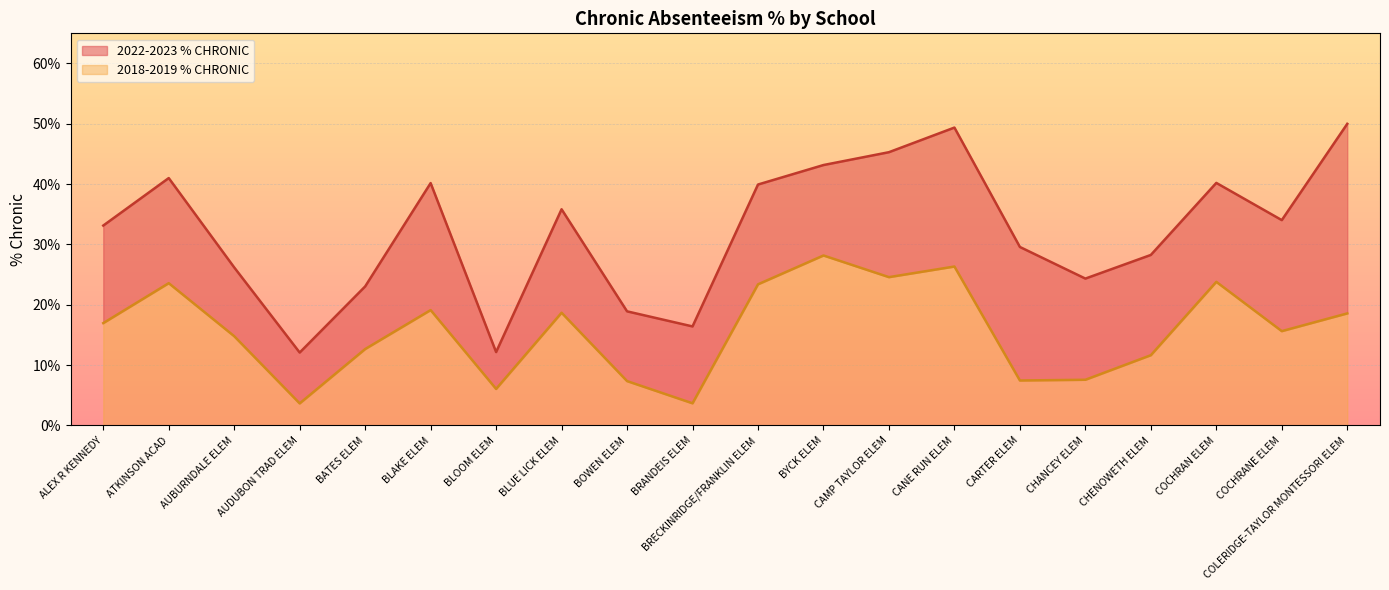

True or false: 2022-2023 % CHRONIC has a value of 0.5 at CANE RUN ELEM.

True